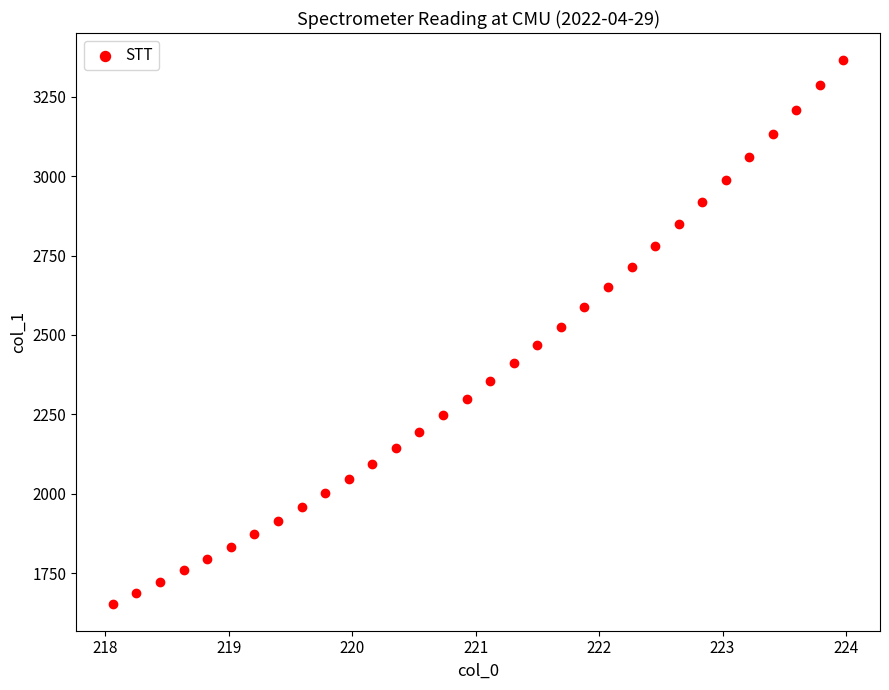

What is the range of Y values (max minus min)?

1711.4